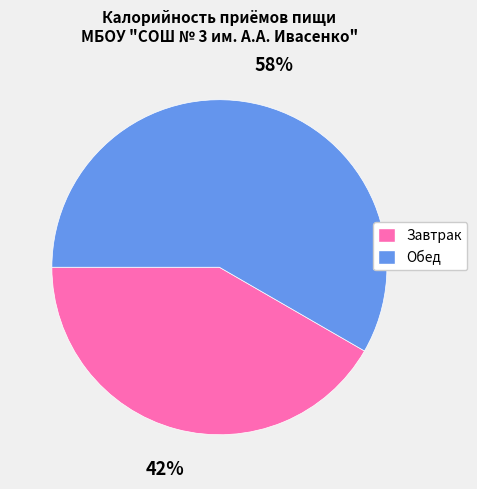

How many segments does this pie chart have?

2